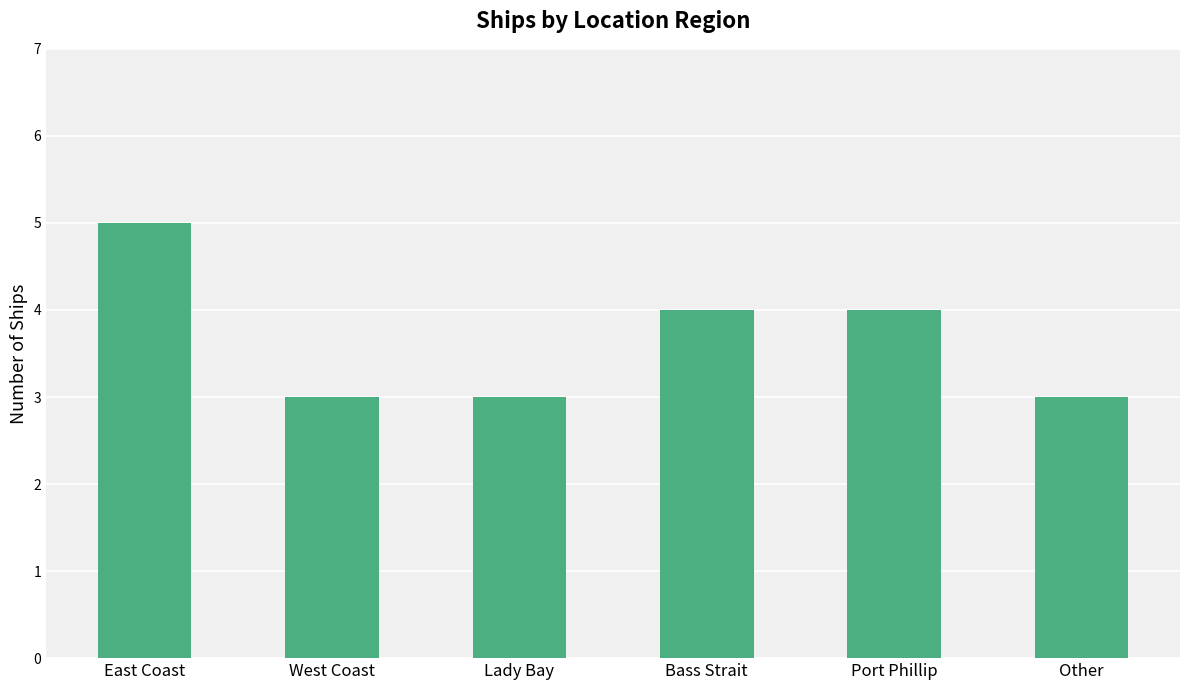

Approximately how many times larger is the value at East Coast compared to Other?

1.7